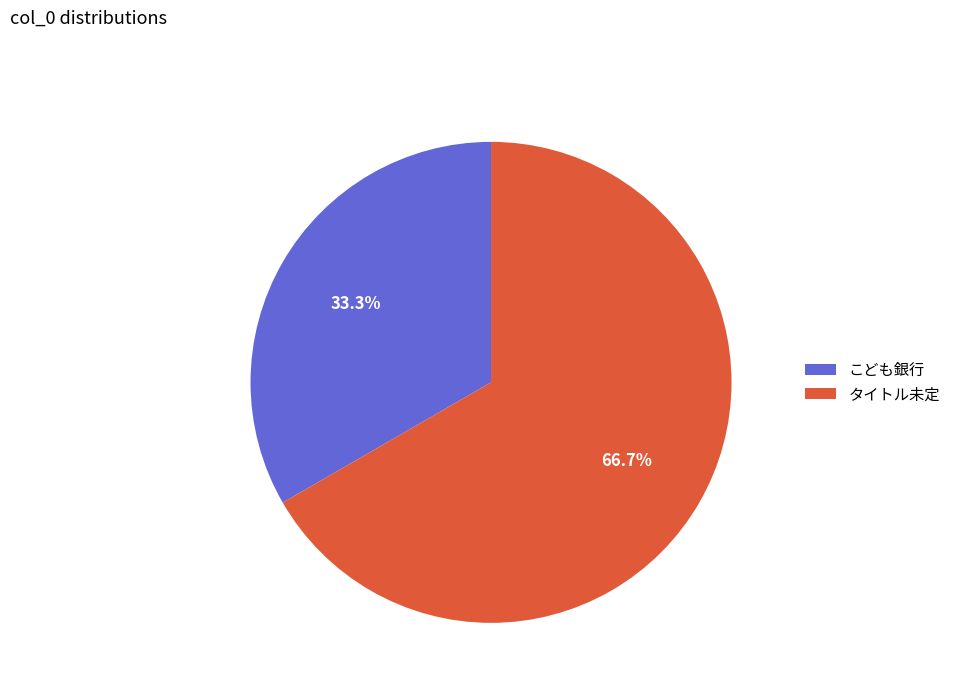

What is the smallest slice in the pie chart?

こども銀行